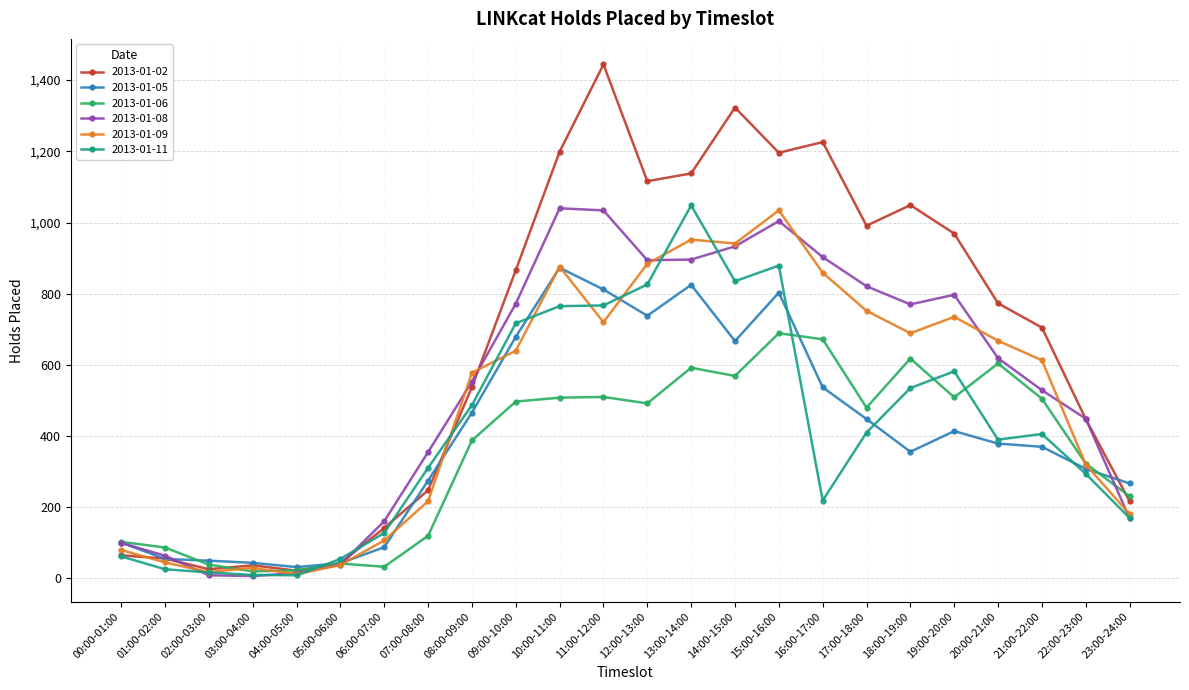

Which series has the largest total across all categories?

2013-01-02